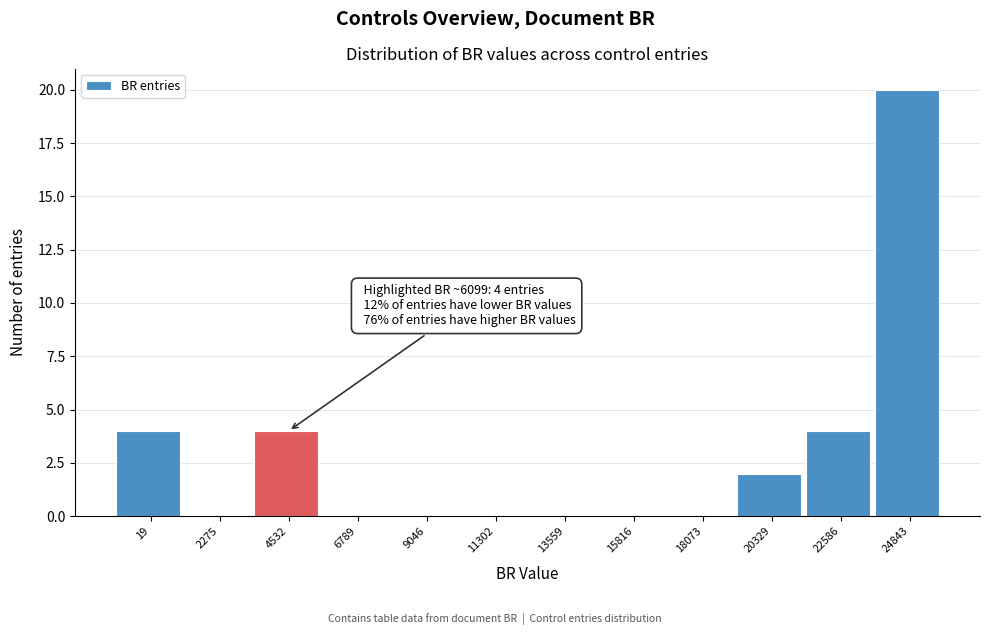

Reading left to right, list all the values displayed in this chart.

19=4	2275=0	4532=4	6789=0	9046=0	11302=0	13559=0	15816=0	18073=0	20329=2	22586=4	24843=20